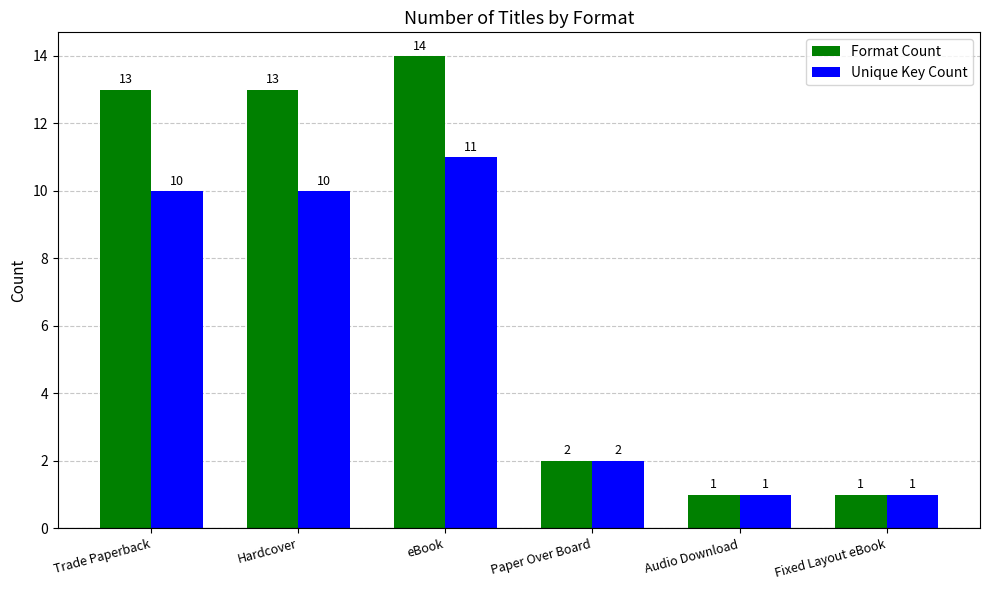

Reading left to right, extract all data points from this chart.

Format Count: Trade Paperback=13	Hardcover=13	eBook=14	Paper Over Board=2	Audio Download=1	Fixed Layout eBook=1
Unique Key Count: Trade Paperback=10	Hardcover=10	eBook=11	Paper Over Board=2	Audio Download=1	Fixed Layout eBook=1